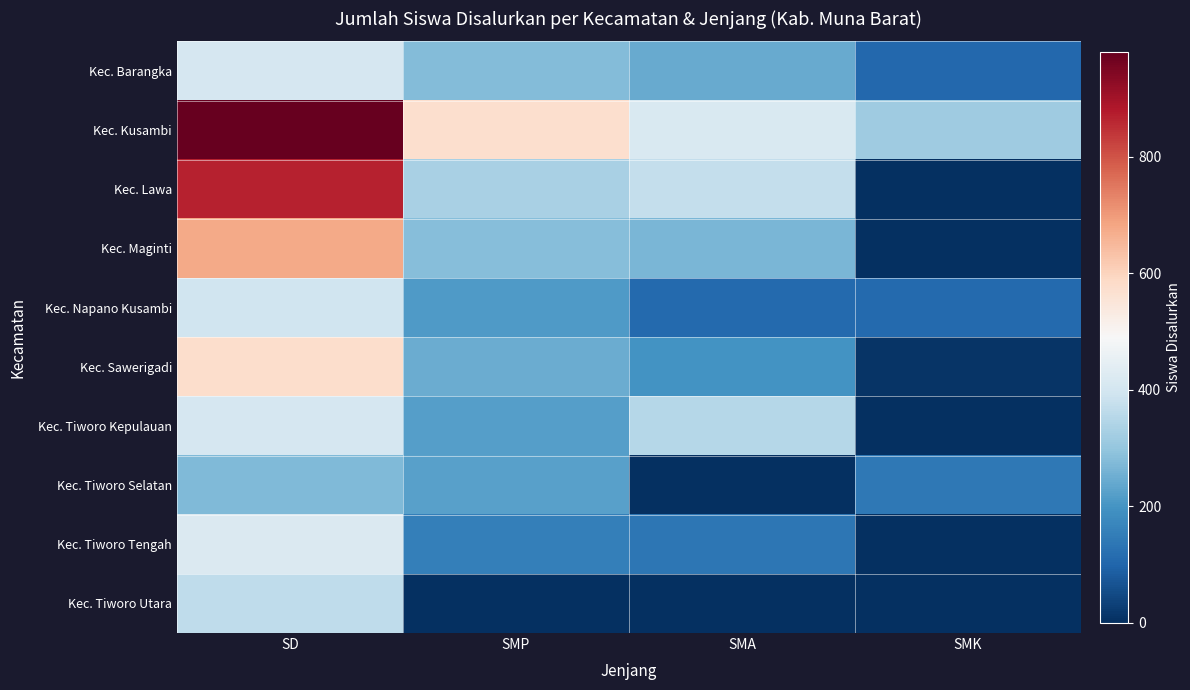

Between SD and SMP, which series saw the biggest shift?

Kec. Lawa